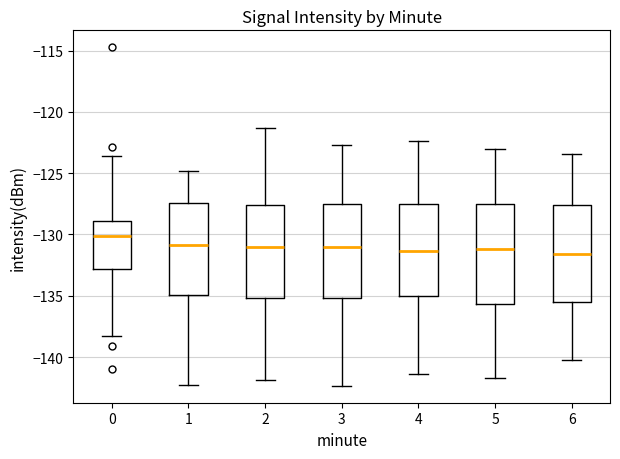

Where does the median line of the box at x = 0 sit on the y-axis? The values are not printed on the chart, so give them approximately, as read against the axis.

-130.0